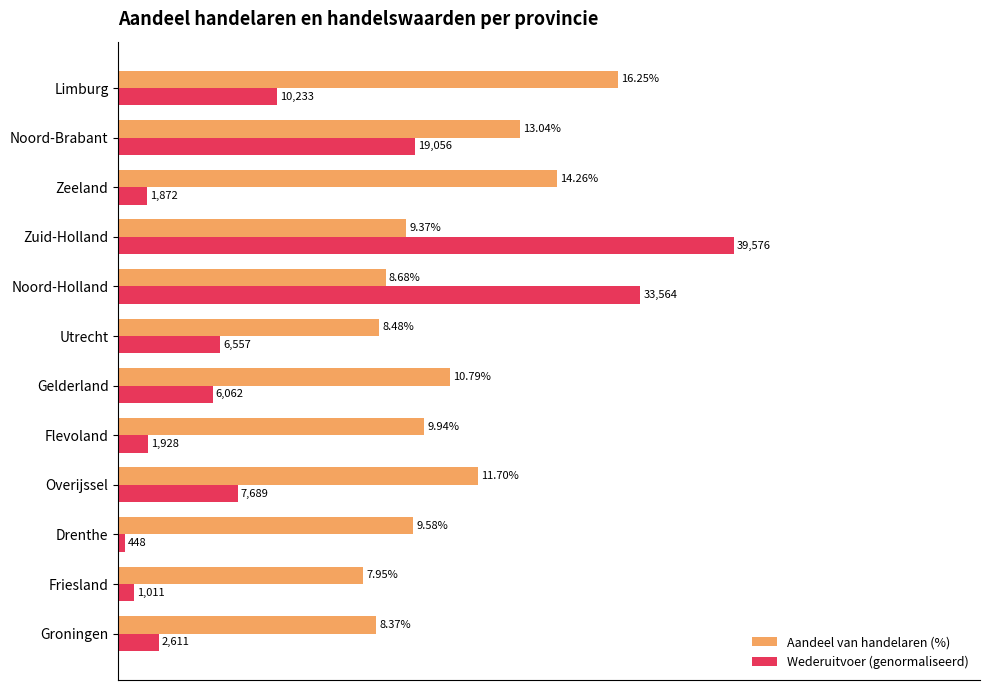

Where is Wederuitvoer (genormaliseerd) nearest to the value 10?

Noord-Brabant